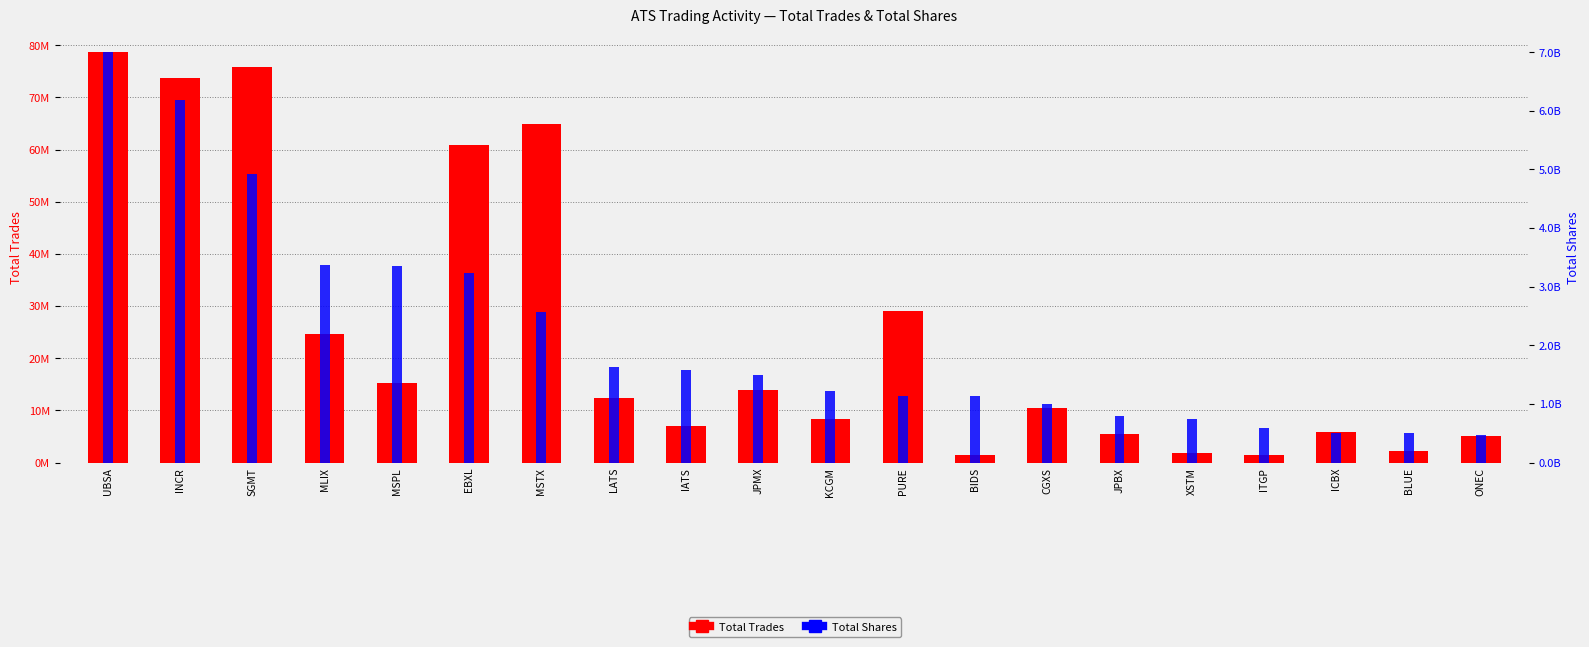

What is the sum of all Total Shares values?

43385718947